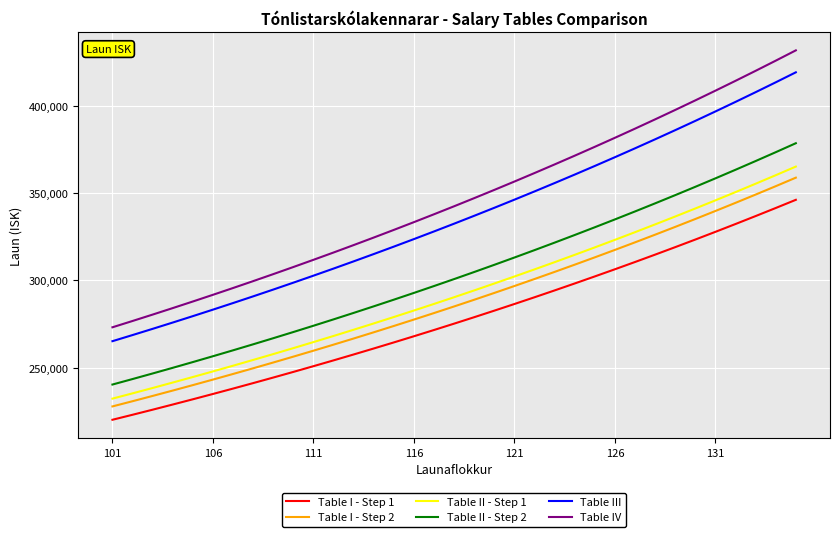

True or false: Table I - Step 1 and Table II - Step 1 intersect in this chart.

False